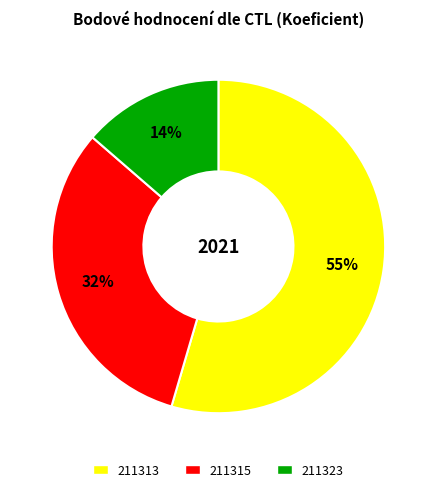

Which has a higher value, 211313 or 211315?

211313